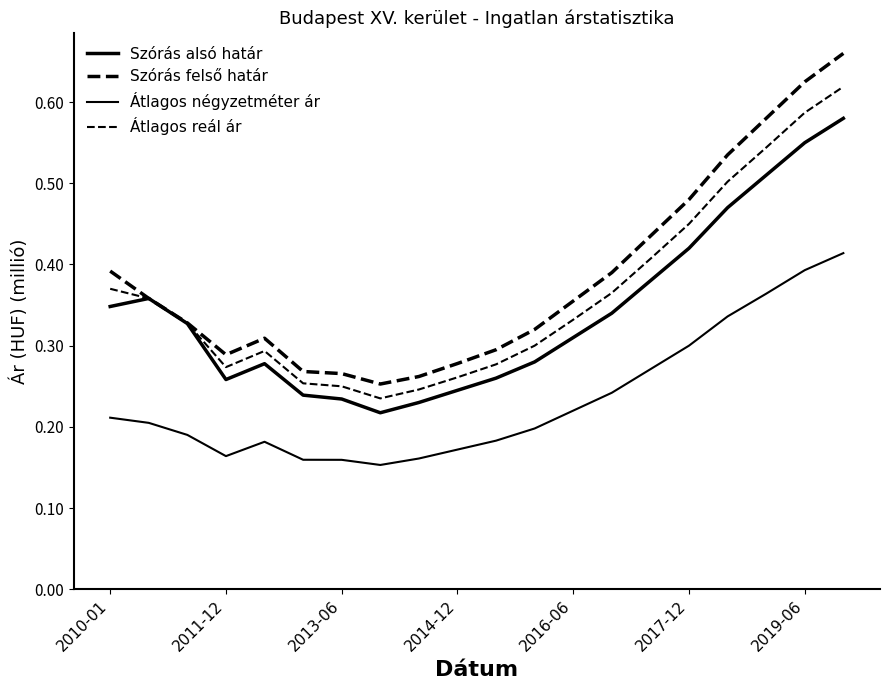

How many lines are shown in the chart?

4